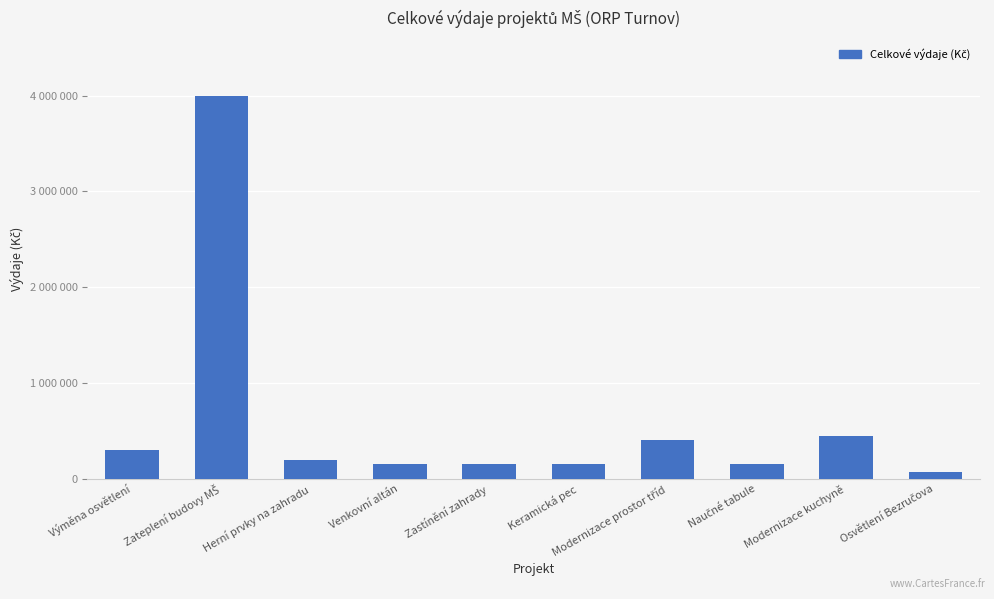

Does the chart contain any negative values?

No